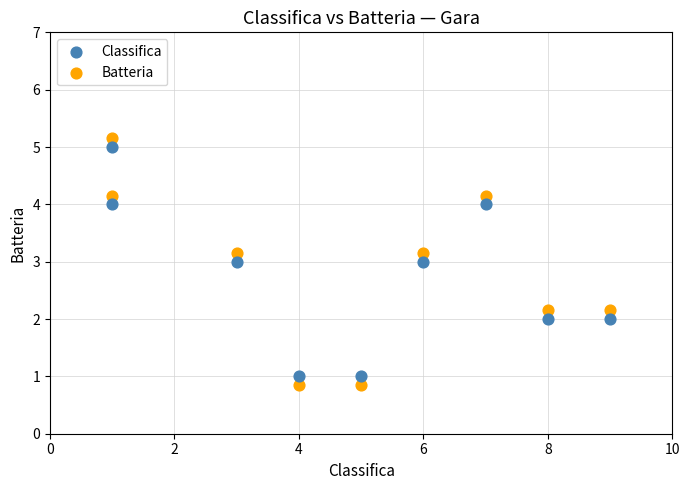

Across all data points, what is the range of X values (max minus min)?

8.0